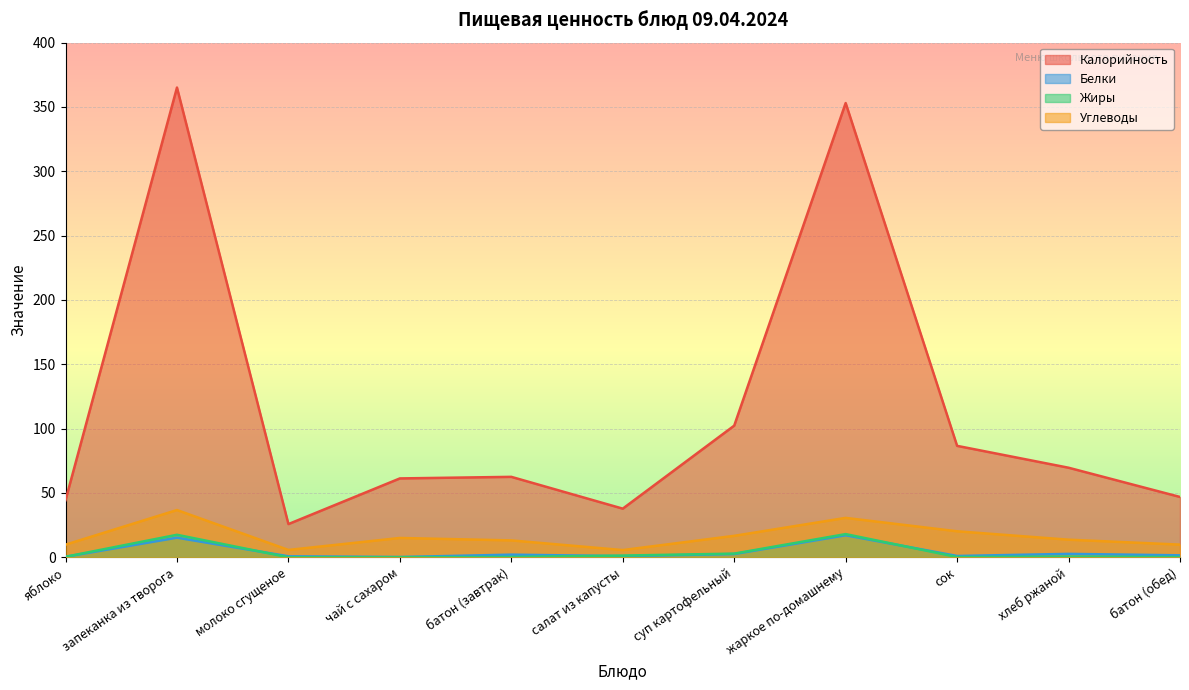

Is it true that Углеводы equals 9.8 at яблоко?

True